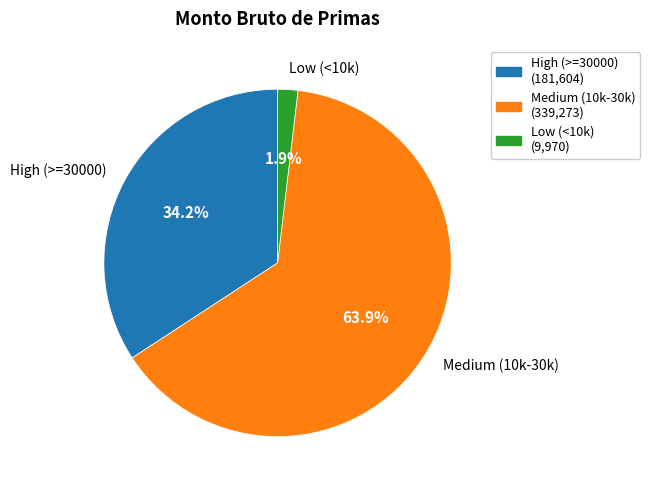

What is the ratio of the value at High (>=30000) to the value at Medium (10k-30k)?

0.5